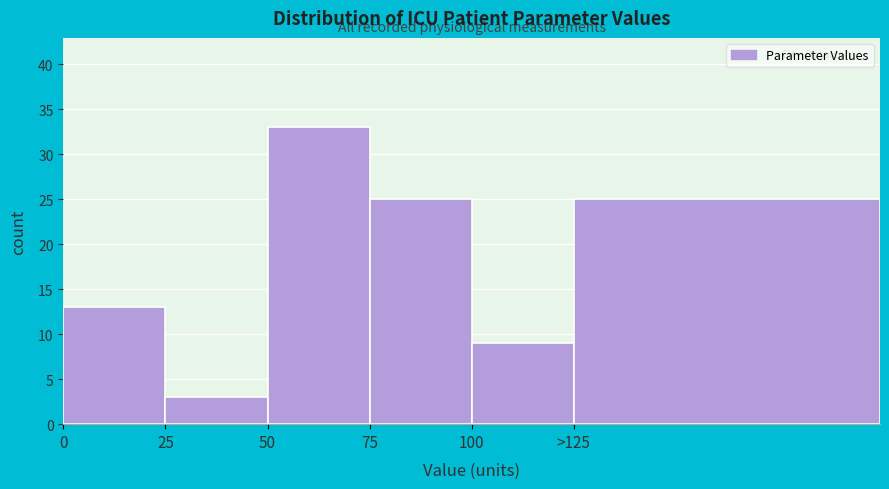

Reading left to right, what are all the values shown in this chart?

13	3	33	25	9	25